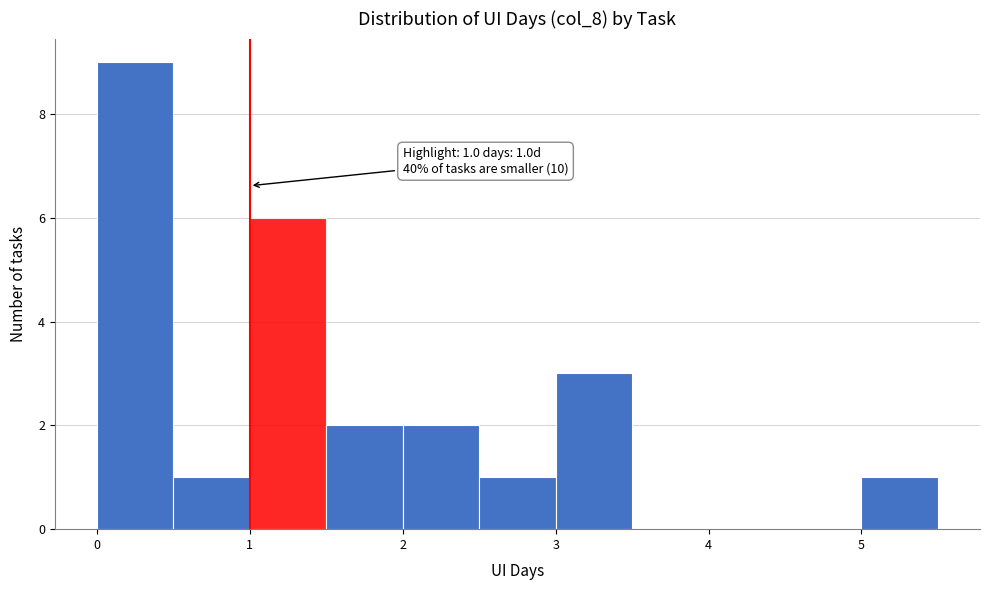

Which range on the x-axis has the tallest bar?

0.0 to 0.5